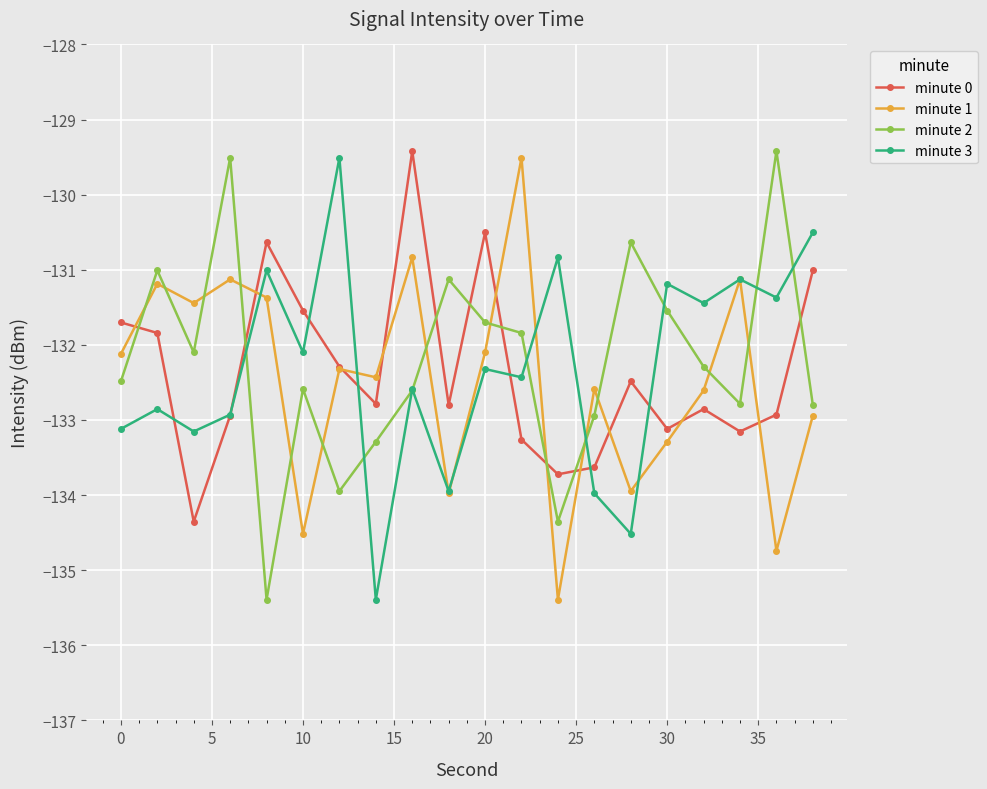

What is the greatest value displayed?

-129.4